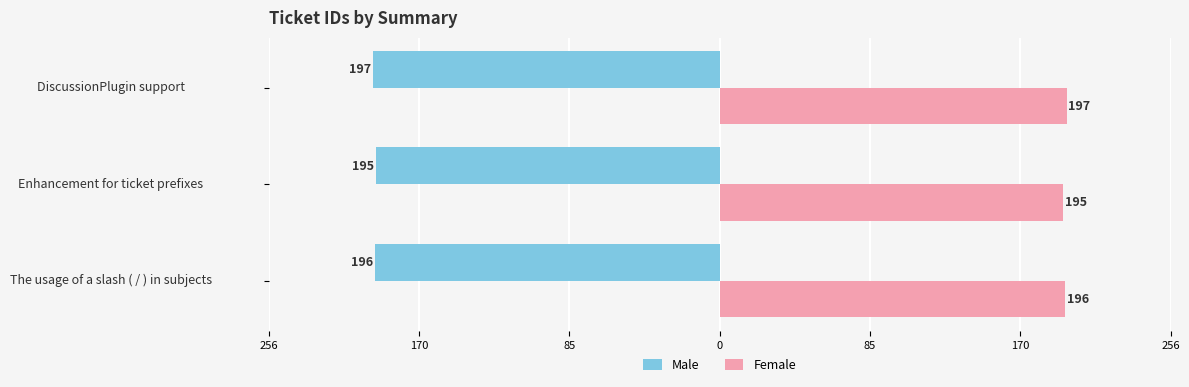

What are all the series names shown in the legend?

Male, Female